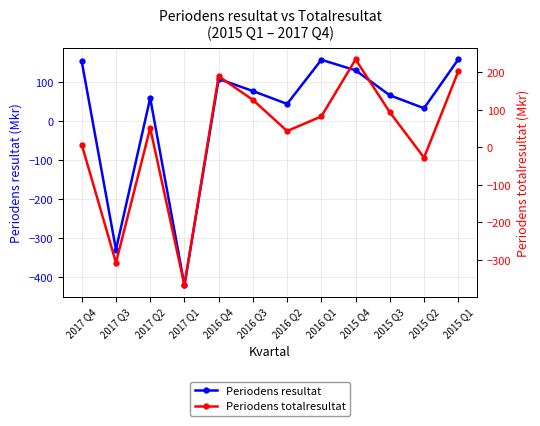

Rank the series by their average value, from highest to lowest.

Periodens totalresultat, Periodens resultat